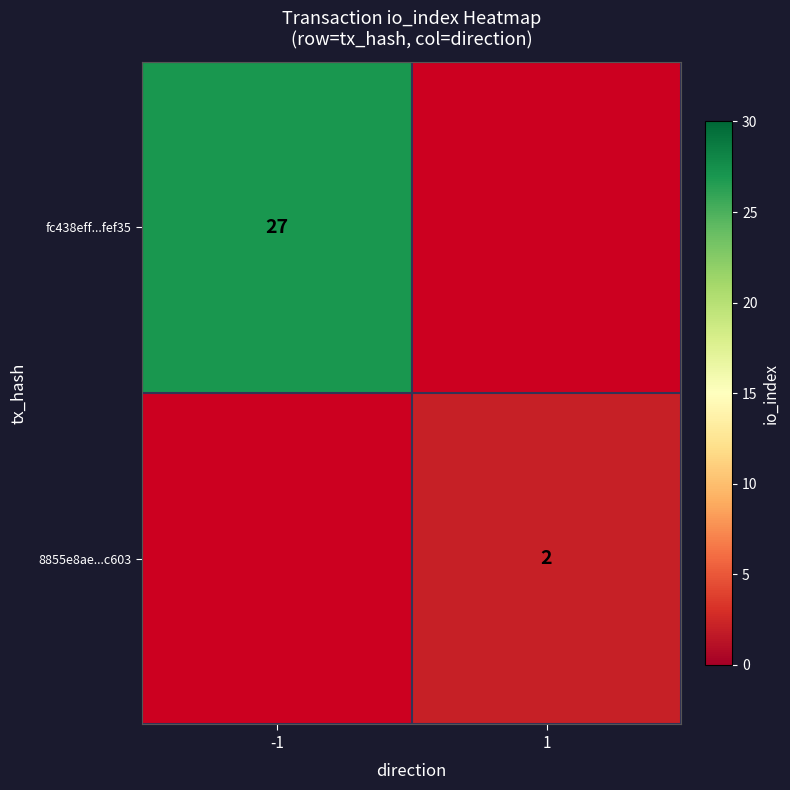

Which label corresponds to the largest value in the chart?

-1